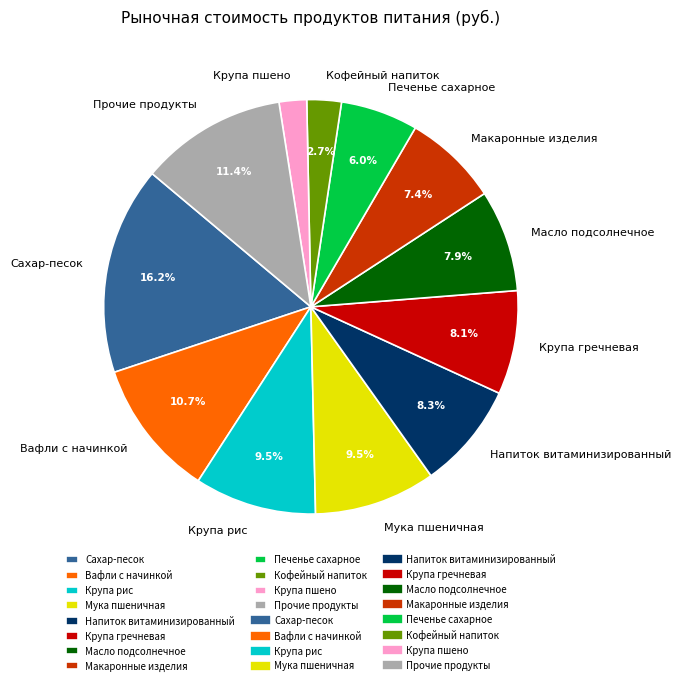

Is Мука пшеничная the majority of the pie?

No